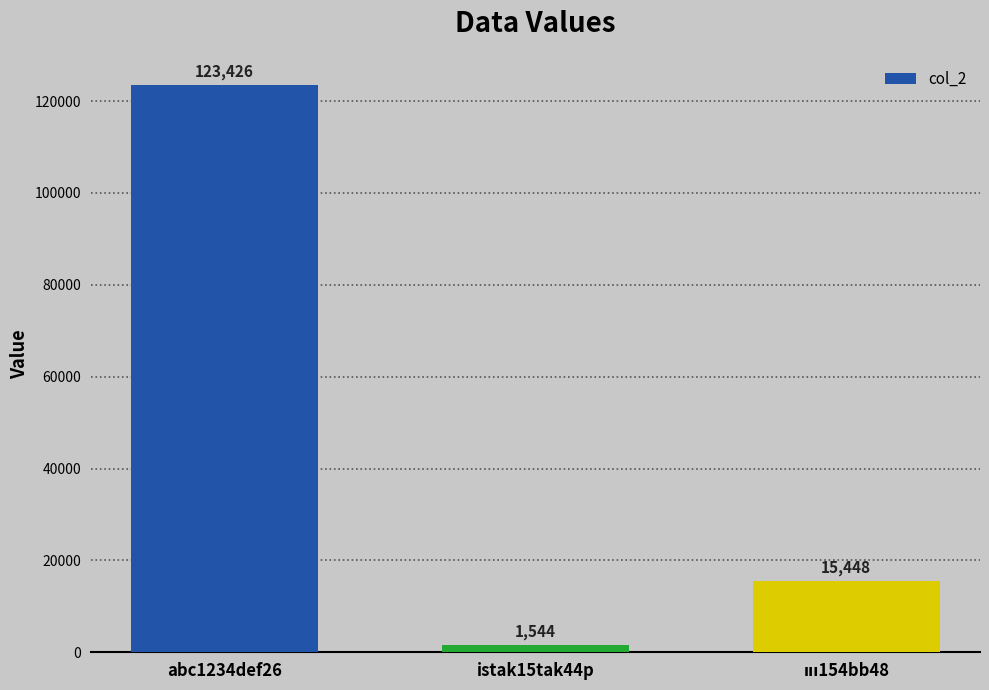

Which label corresponds to the largest value in the chart?

abc1234def26